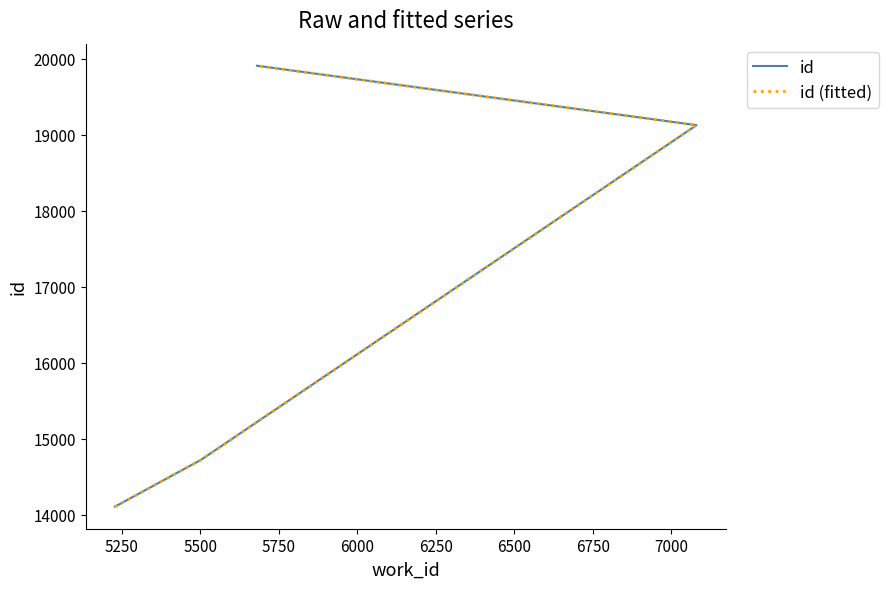

Which has a higher value, 5500 or 5750?

5750